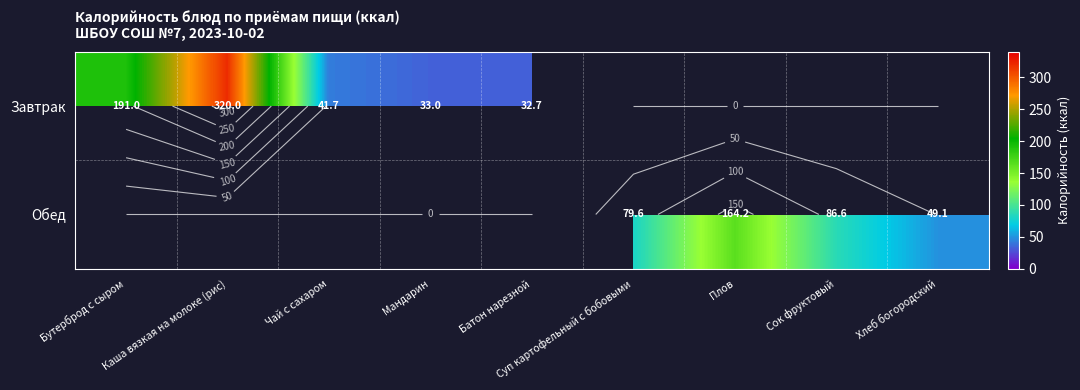

Which series has the widest spread of values?

Завтрак